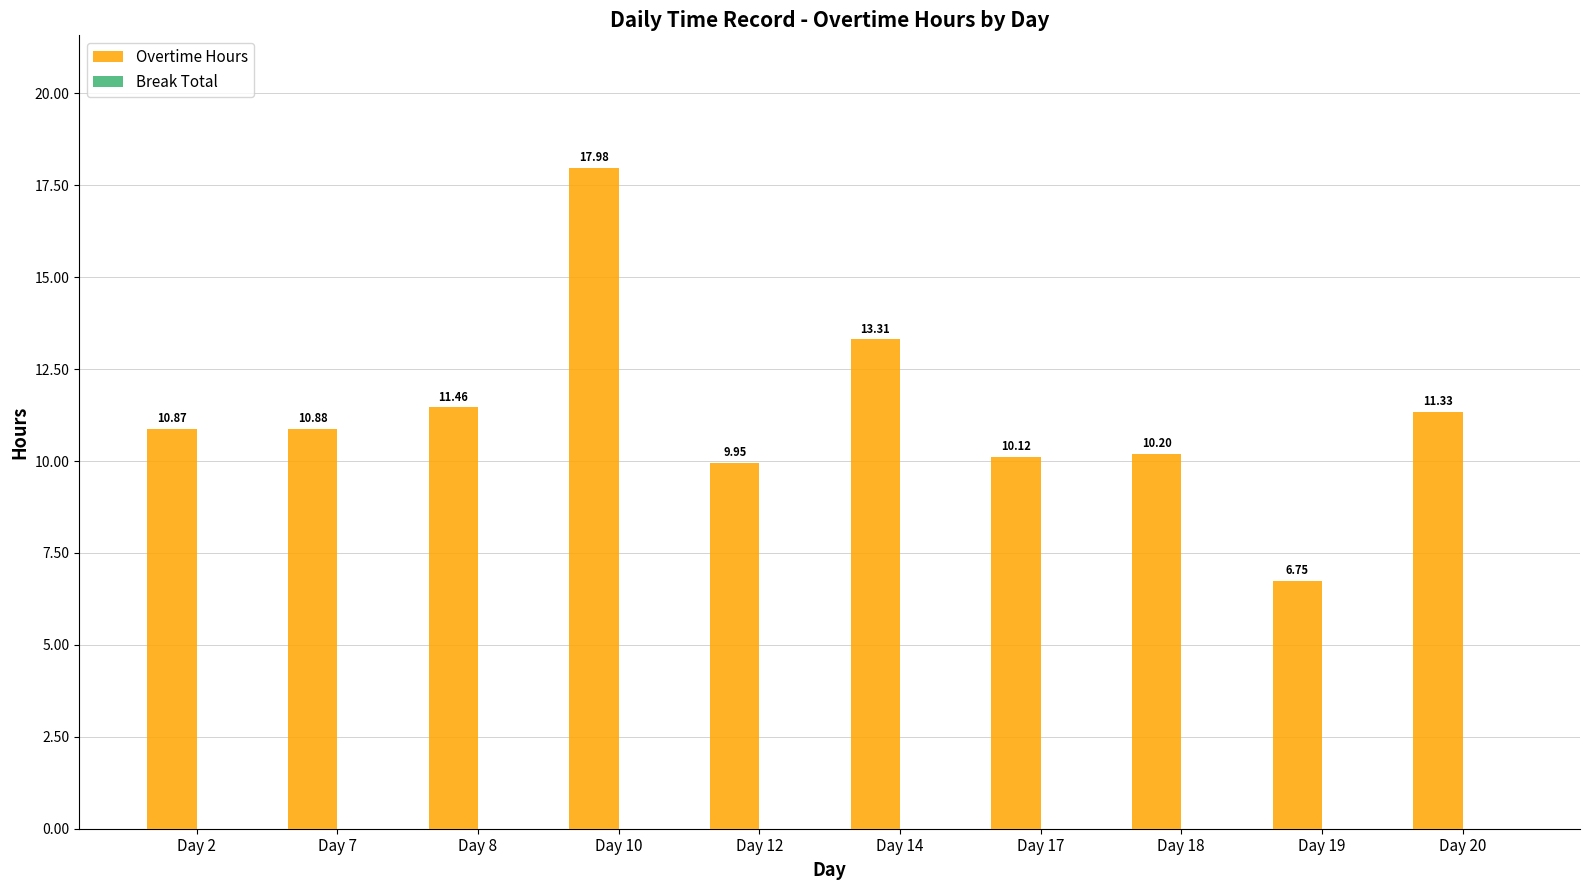

List the labels in order of value, smallest first.

Day 19, Day 12, Day 17, Day 18, Day 2, Day 7, Day 20, Day 8, Day 14, Day 10